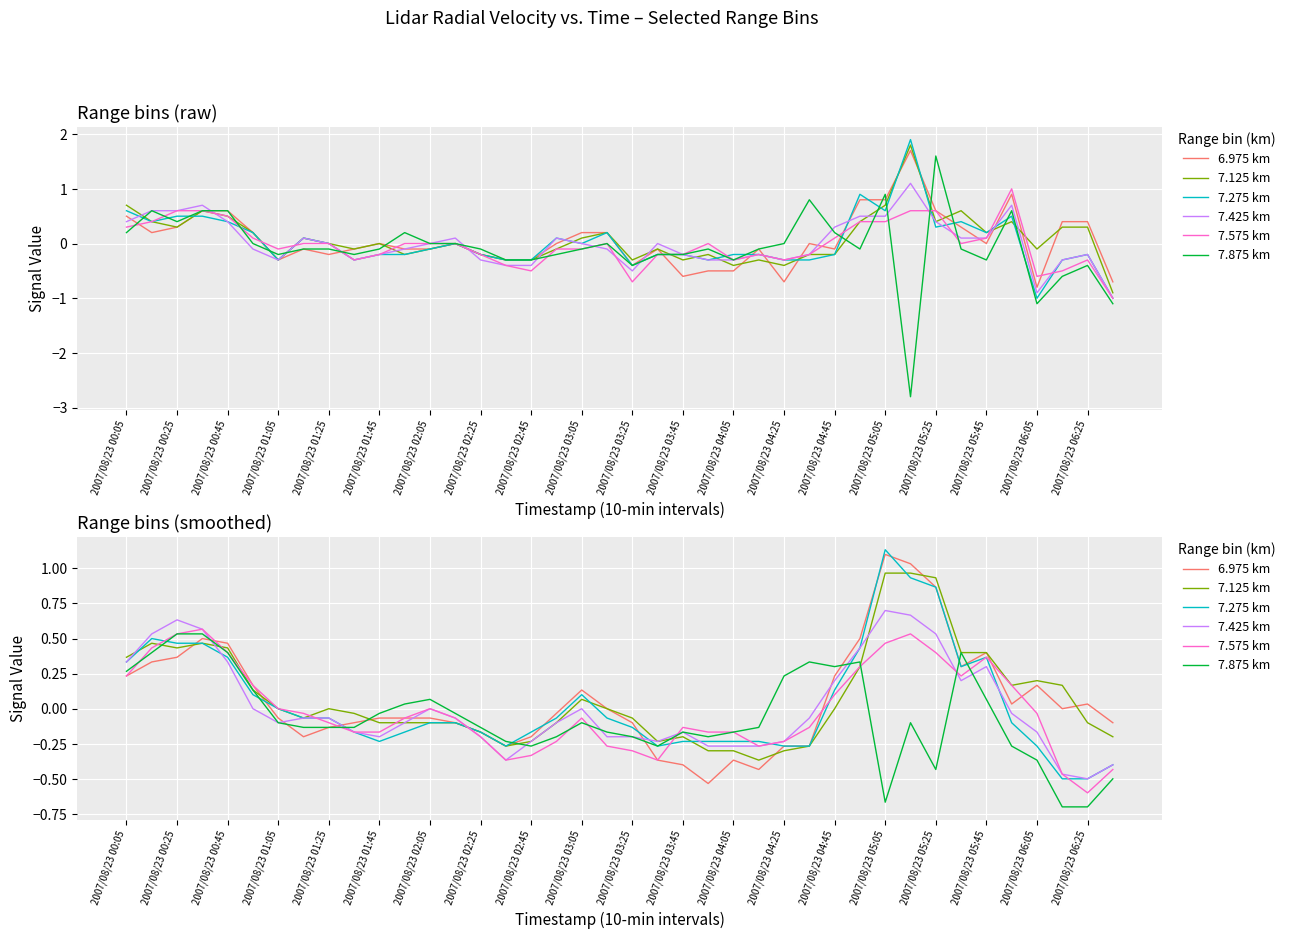

What is the total value across all series at 2007/08/23 01:05?

-0.3